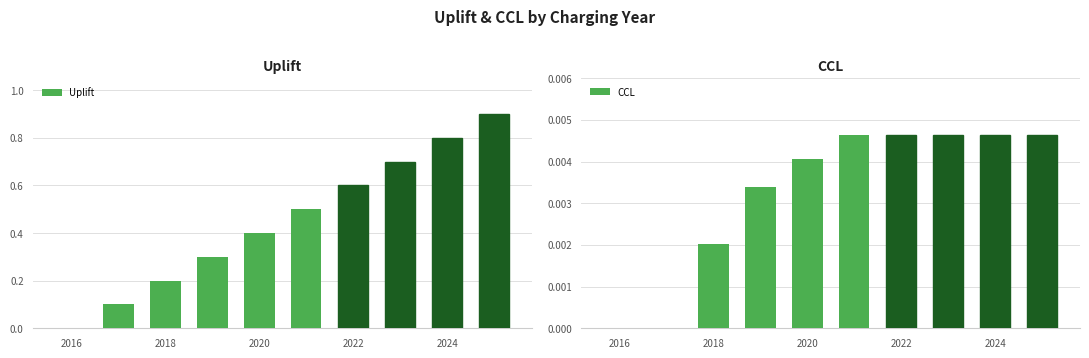

The value of Uplift at 2020 is 0.1. True or false?

False